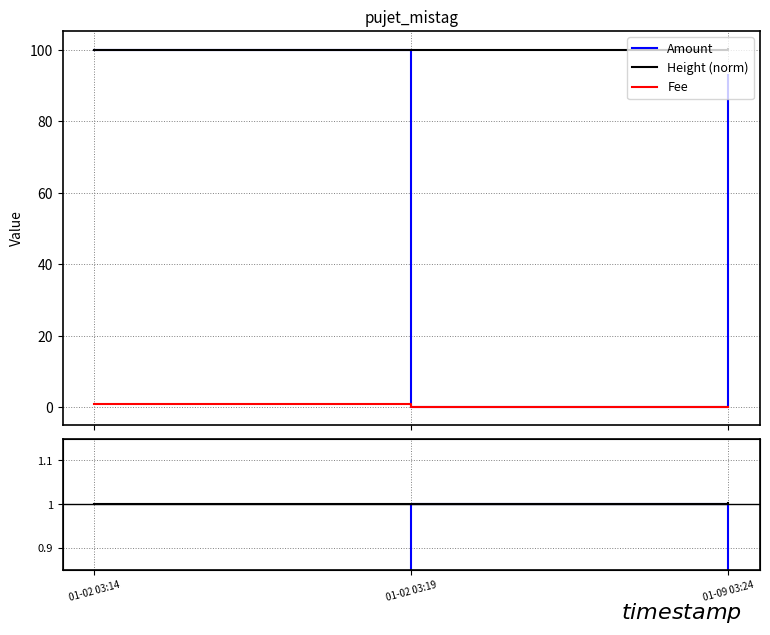

True or false: Height ratio has a value of 1.6 at 01-09 03:24.

False